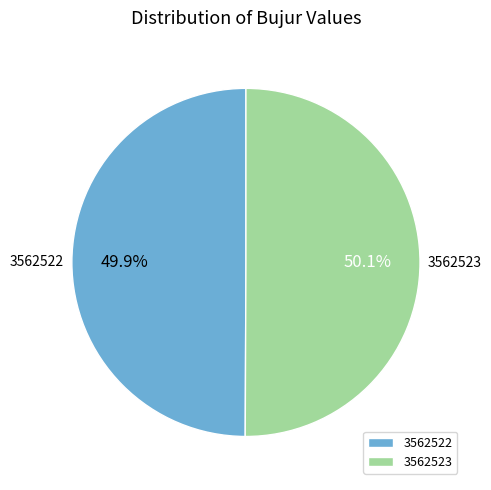

How many slices are in this pie chart?

2